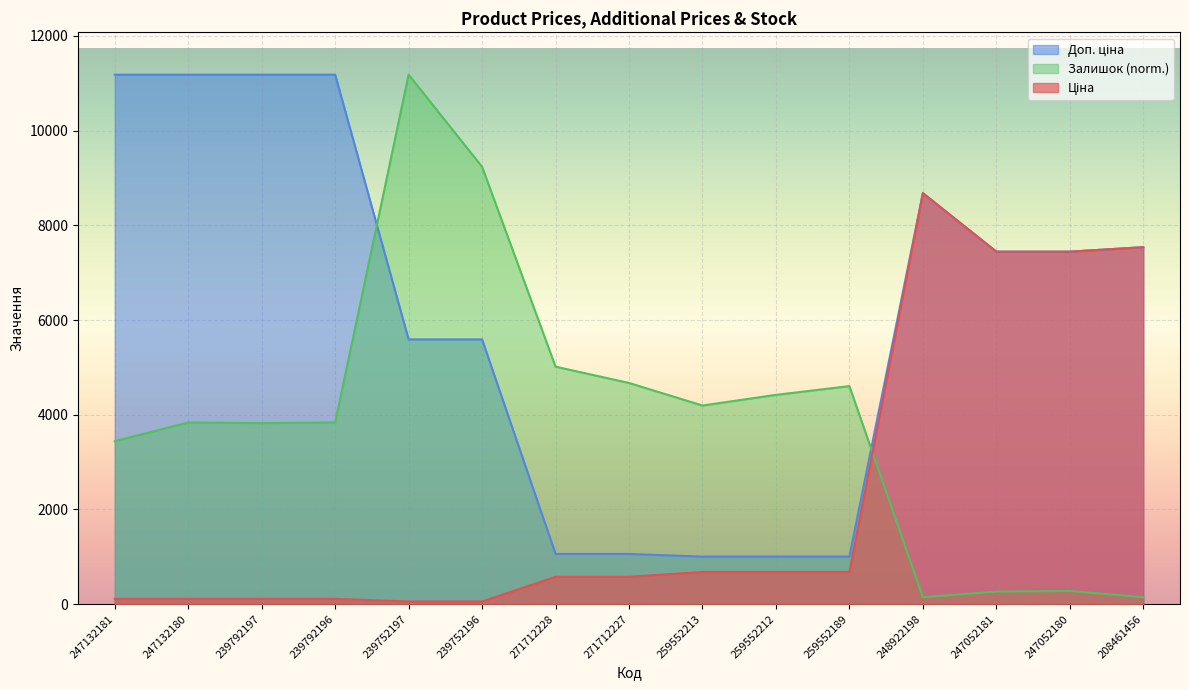

What is the difference between the Ціна values at 247132180 and 259552213?

568.0